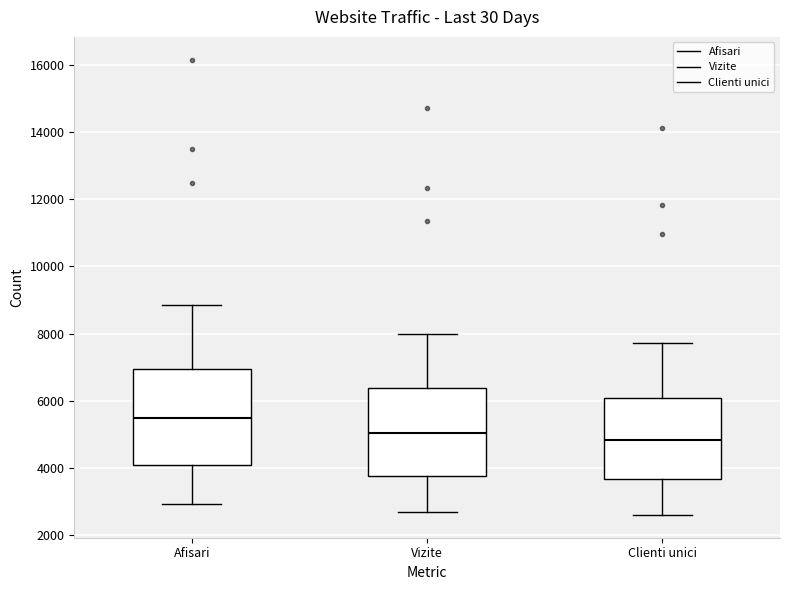

Which box has the lowest median line?

Clienti unici